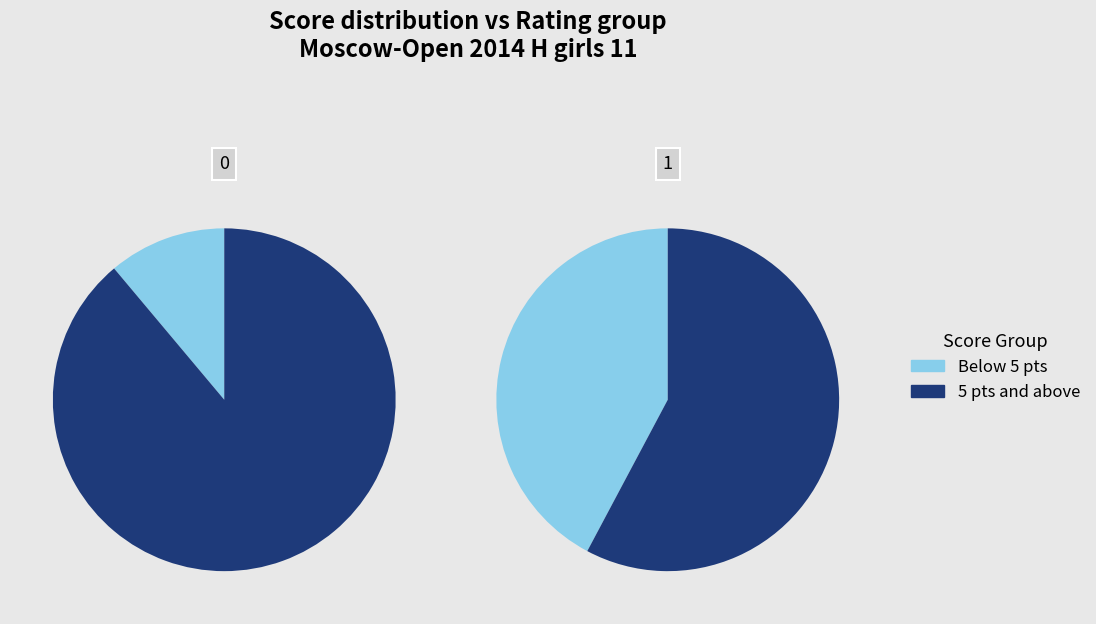

How many slices are in this pie chart?

4